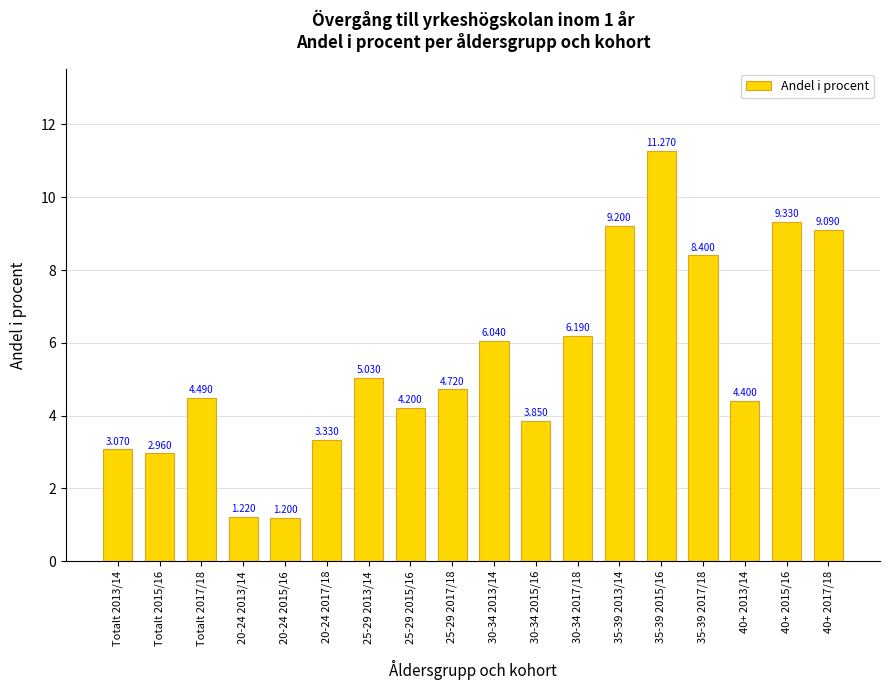

What is the smallest value displayed?

1.2